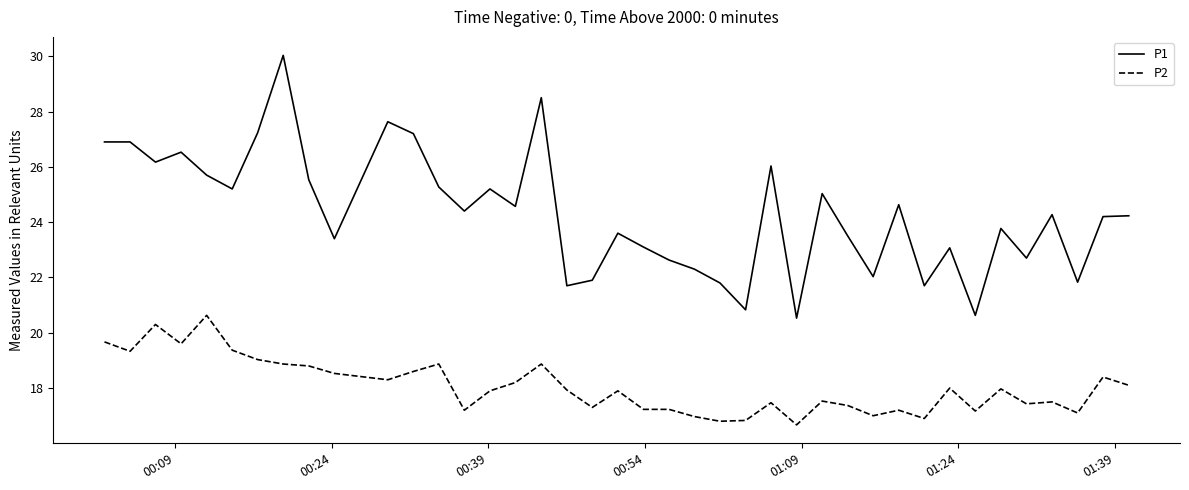

True or false: P2 has more than 0 interior local peaks.

True